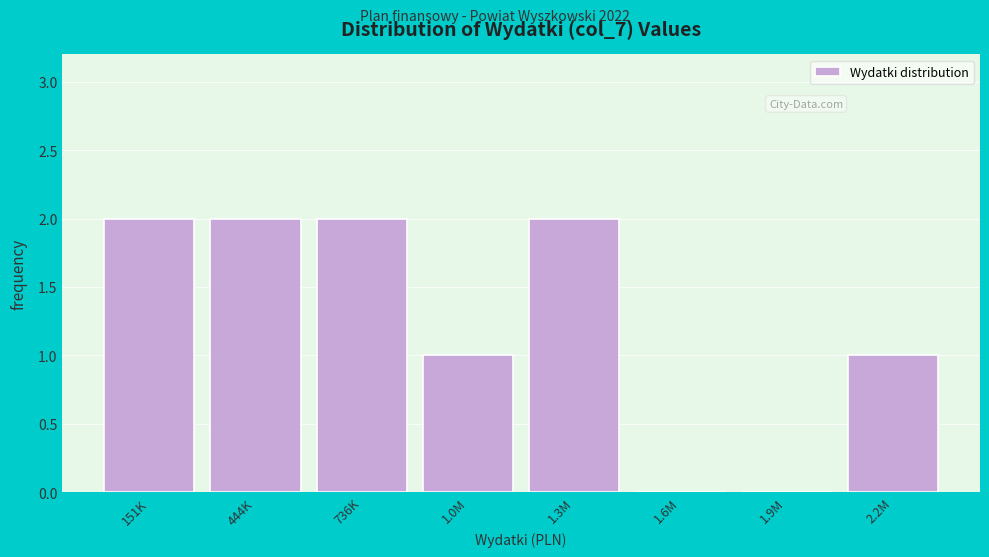

Reading left to right, what are all the values shown in this chart?

151K=2	444K=2	736K=2	1.0M=1	1.3M=2	1.6M=0	1.9M=0	2.2M=1